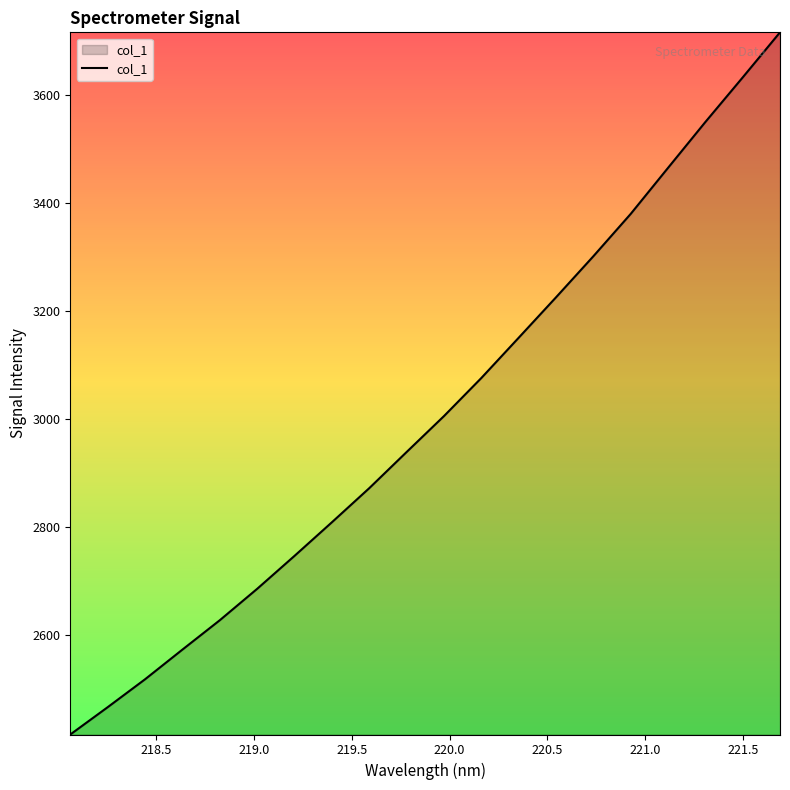

How many lines are shown in the chart?

1